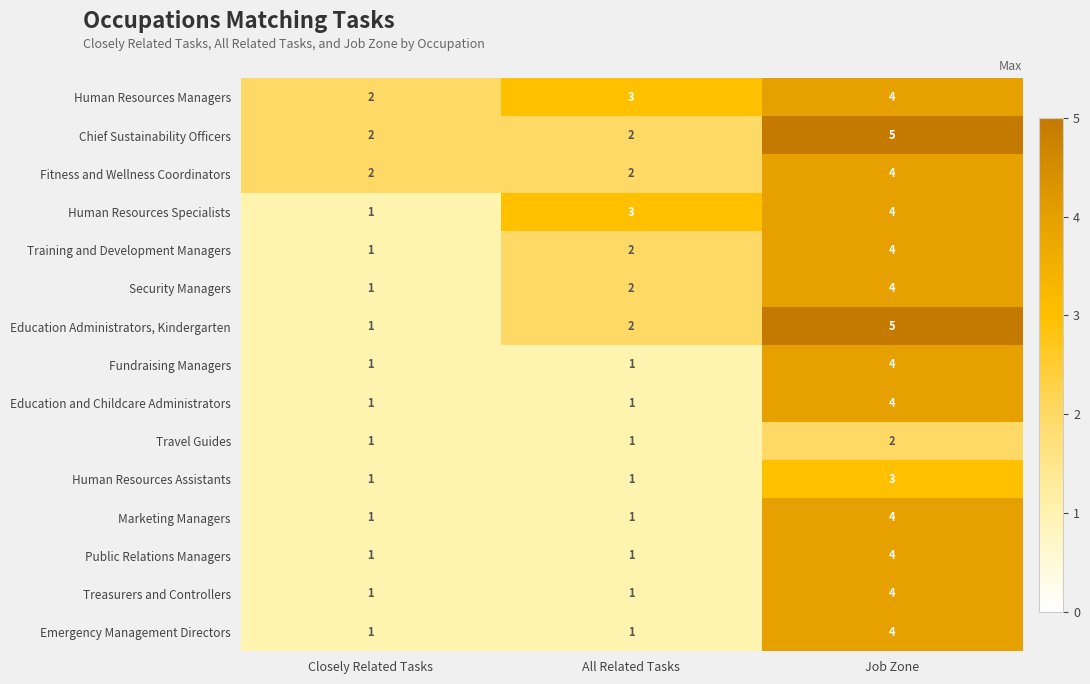

What value does the Human Resources Managers series have at All Related Tasks?

3